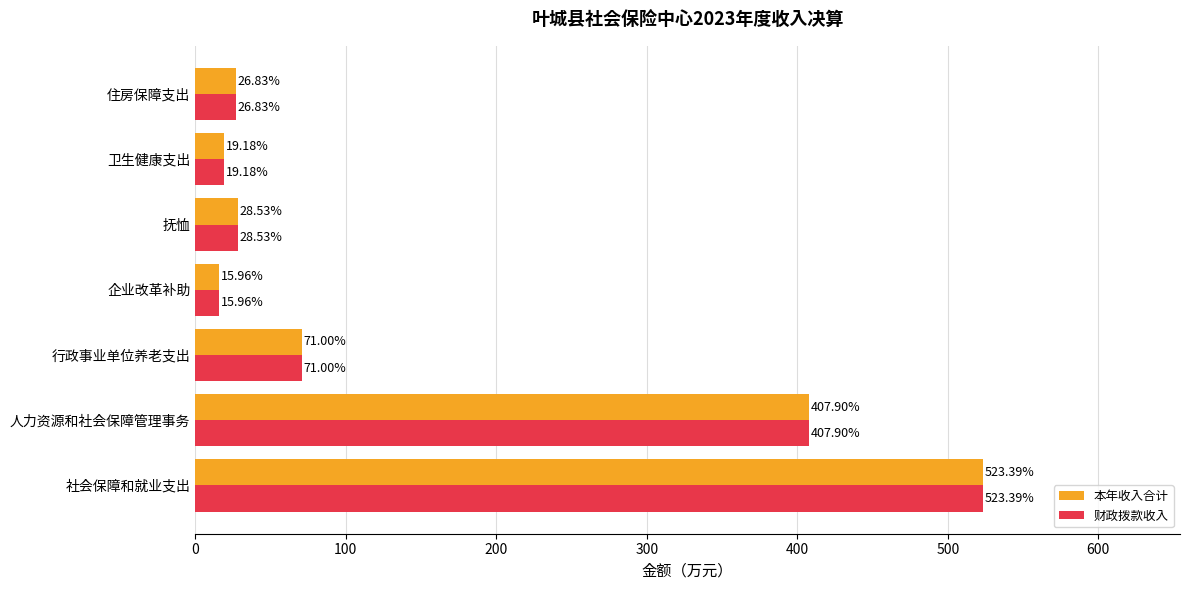

Rank the categories by 本年收入合计 value from highest to lowest.

社会保障和就业支出, 人力资源和社会保障管理事务, 行政事业单位养老支出, 抚恤, 住房保障支出, 卫生健康支出, 企业改革补助